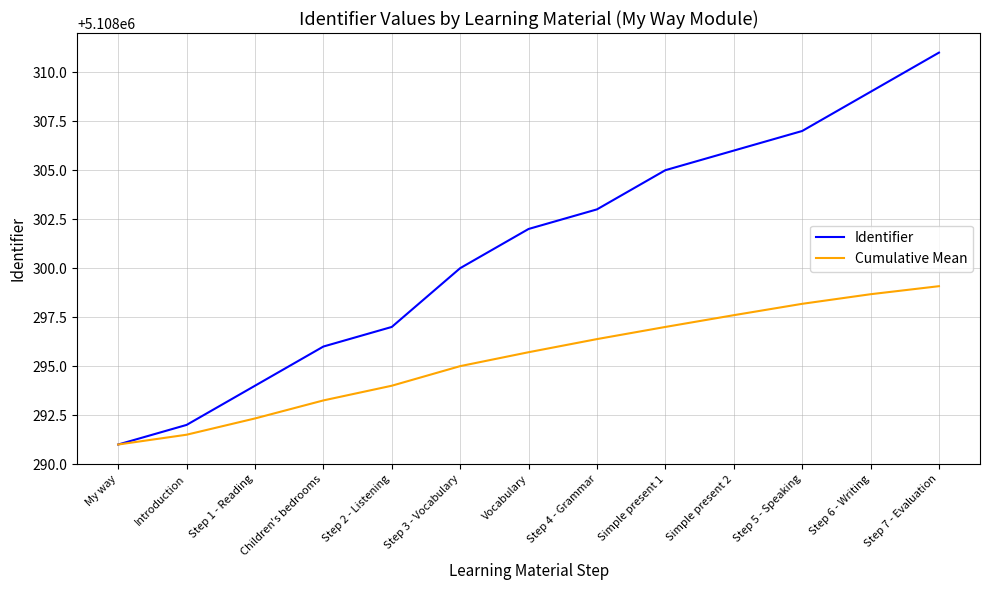

Which series changed the most between Simple present 1 and Step 5 - Speaking?

Identifier